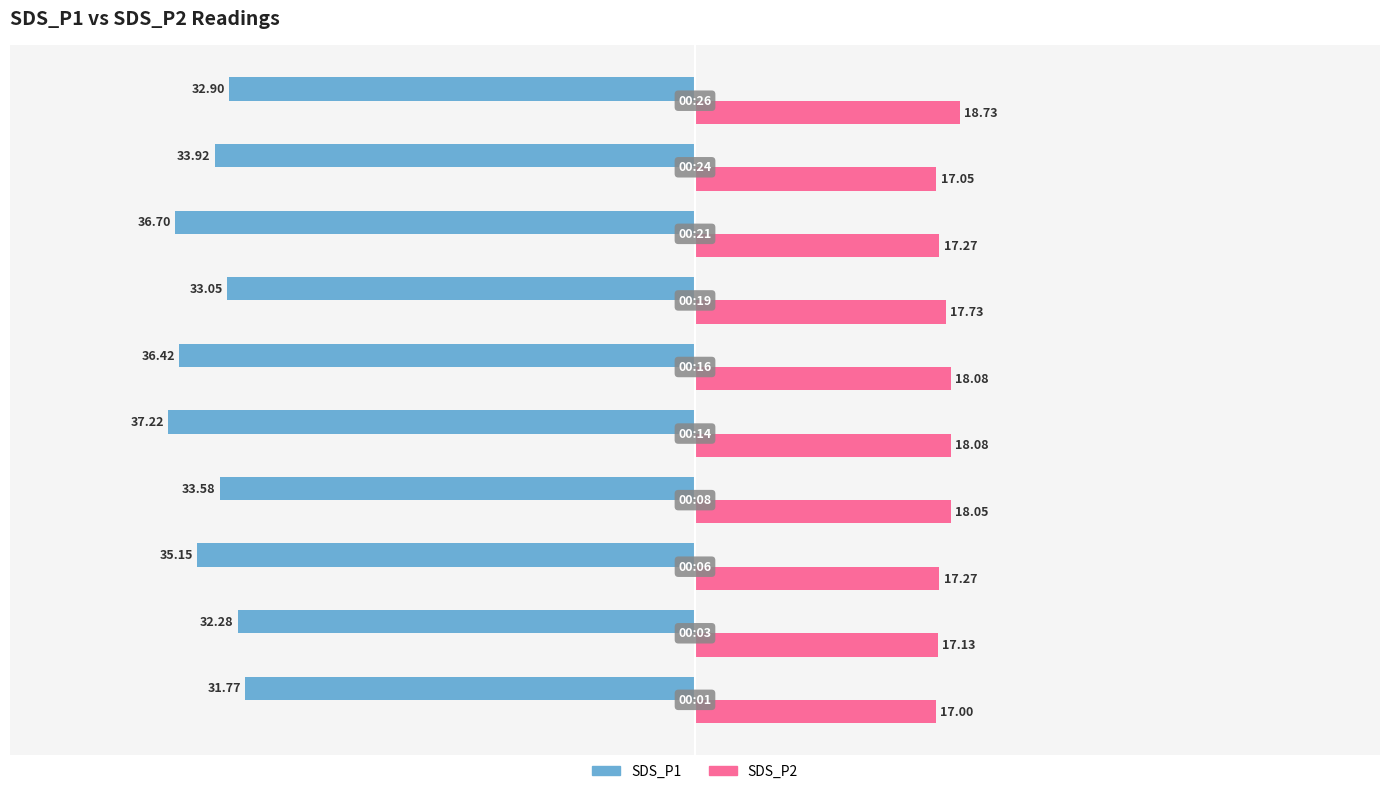

List the series in order of their overall mean, highest first.

SDS_P2, SDS_P1